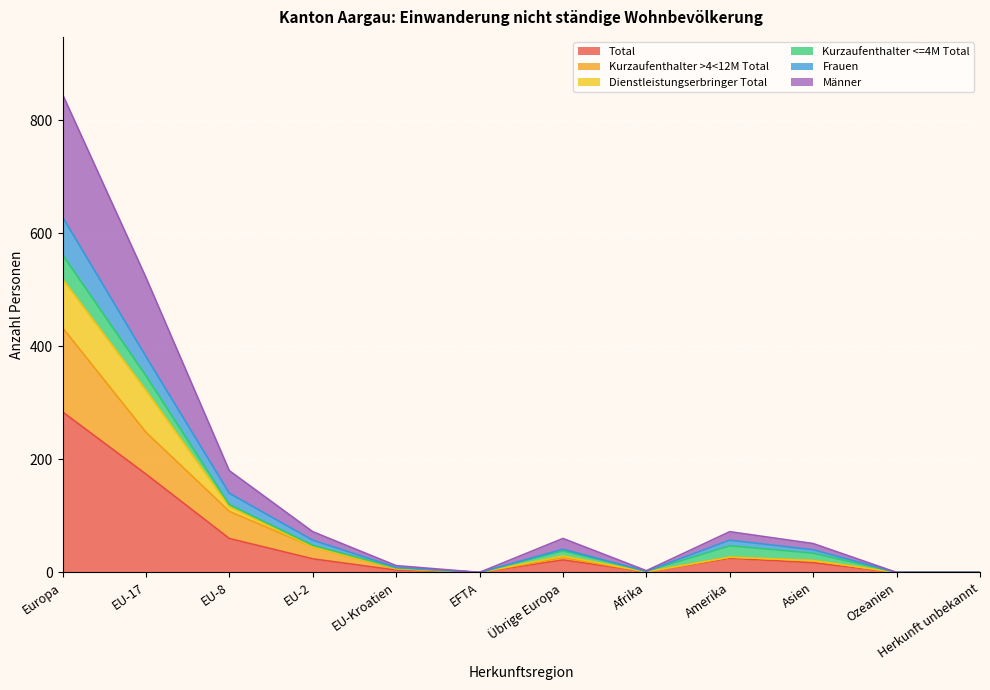

True or false: Männer and Kurzaufenthalter >4<12M Total cross at least once.

False